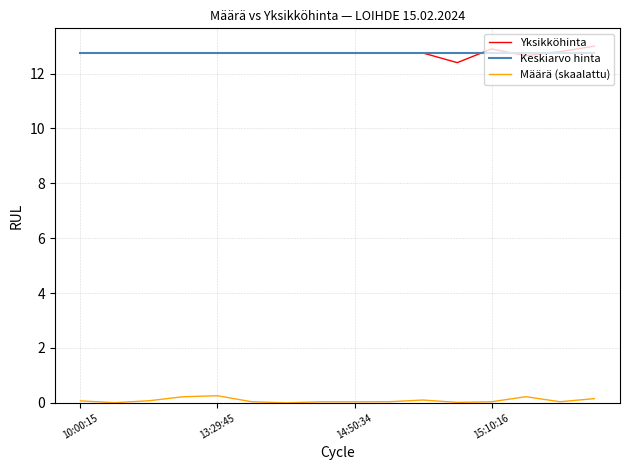

What are all the series names shown in the legend?

Yksikköhinta, Keskiarvo hinta, Määrä (skaalattu)